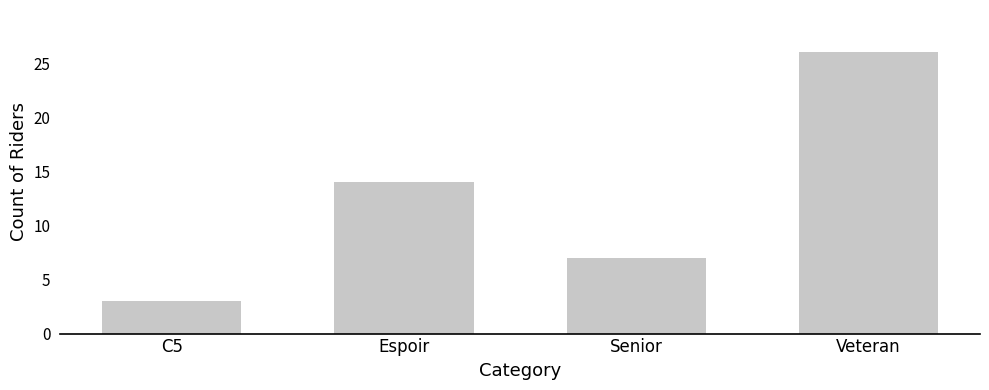

Reading left to right, extract all data points from this chart.

C5=3	Espoir=14	Senior=7	Veteran=26